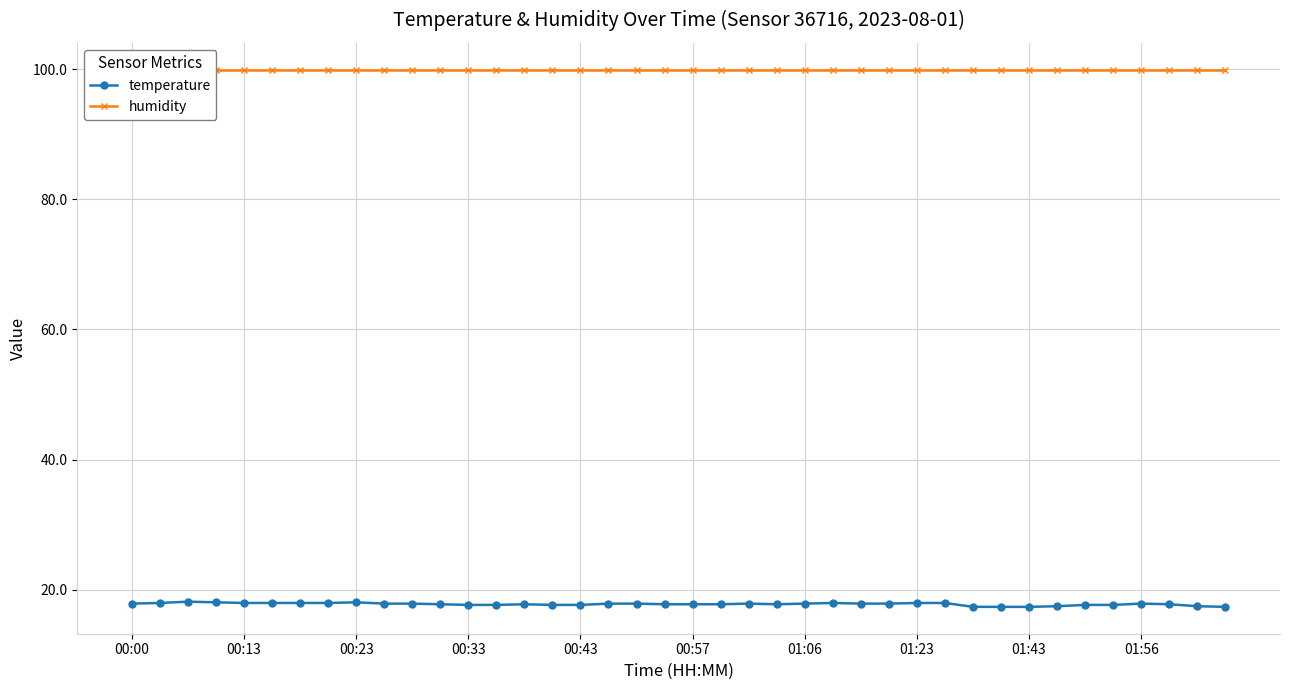

The temperature series shows 25.7 at 00:33. True or false?

False